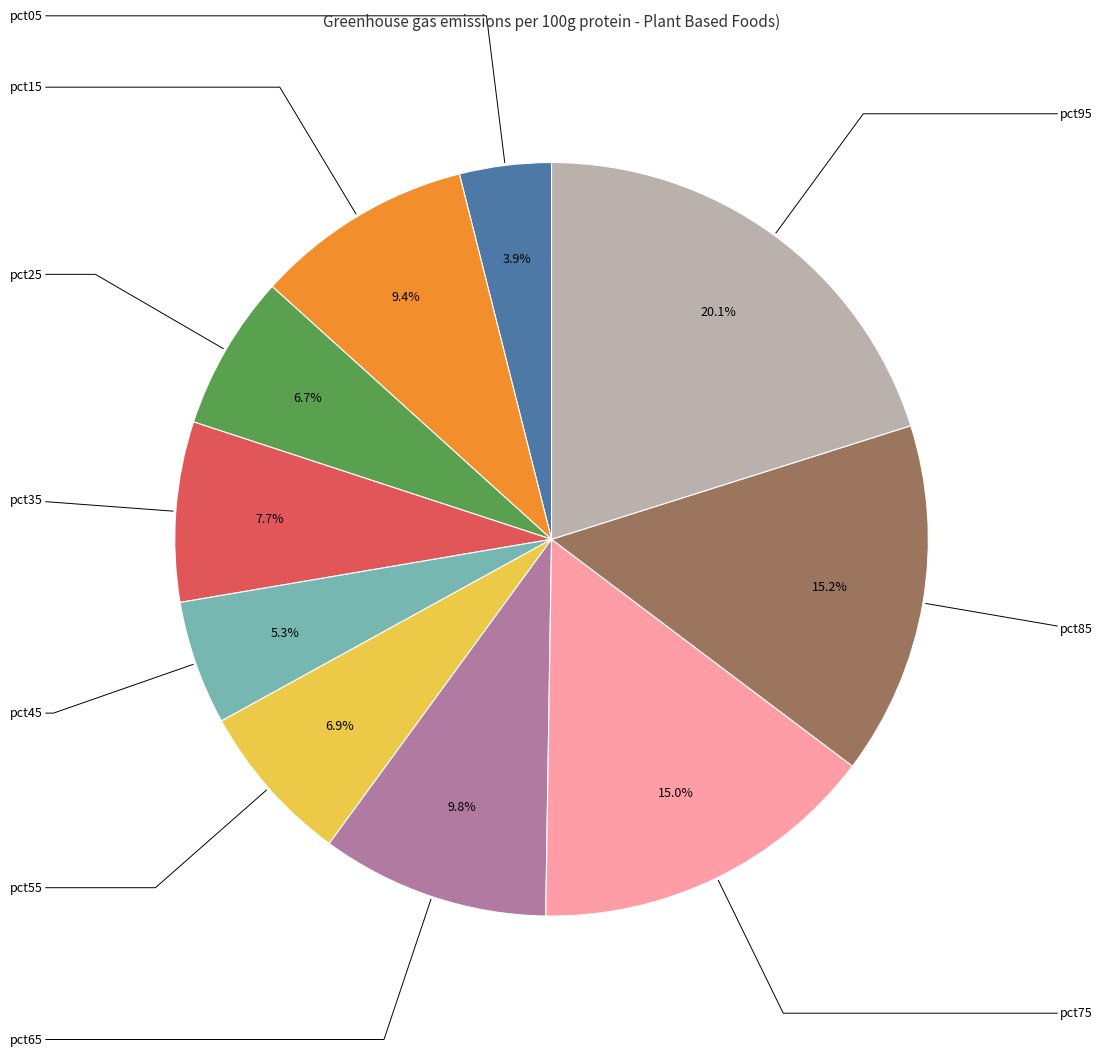

Does any single category account for the majority?

No